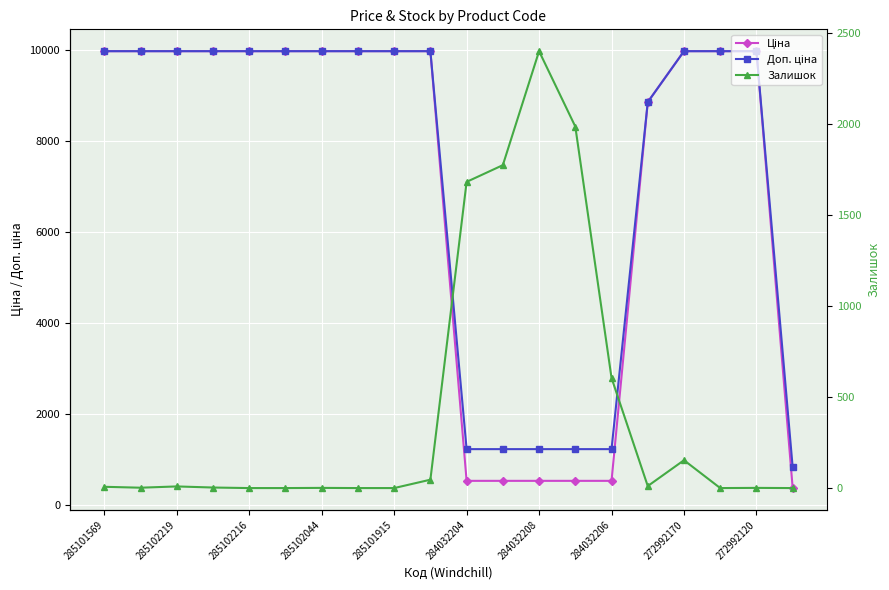

At which label does Доп. ціна reach its minimum?

19